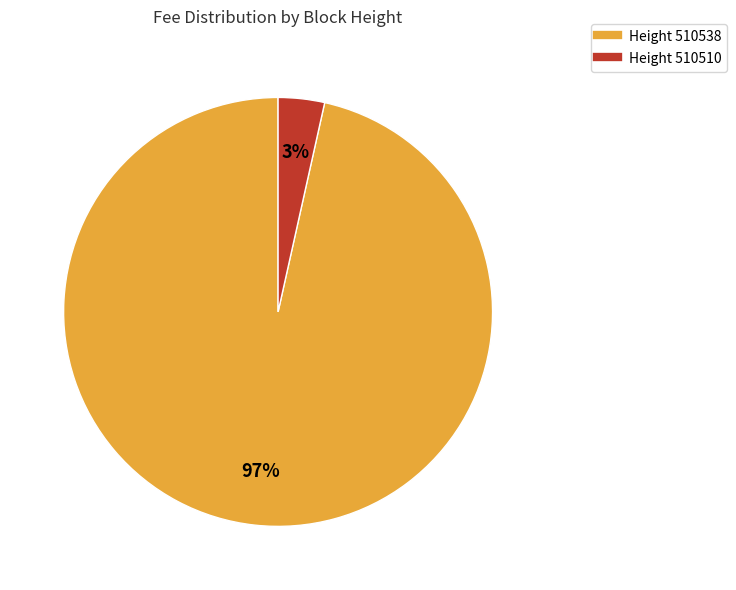

To the nearest percent, what is the average slice percentage?

50%